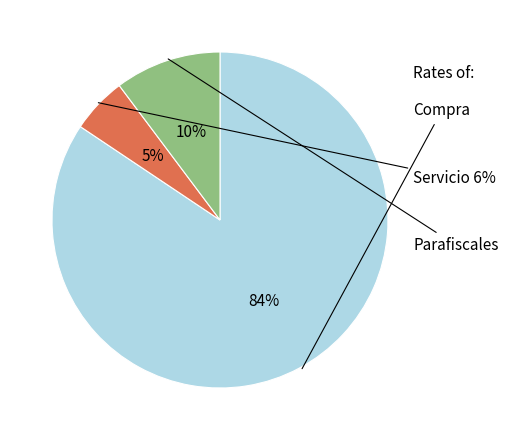

True or false: Servicio 6% accounts for 5% of the total.

True